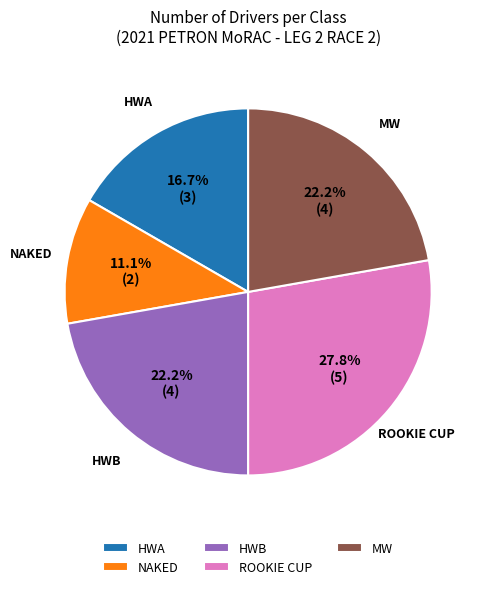

What percentage do MW and ROOKIE CUP together represent?

50.0%